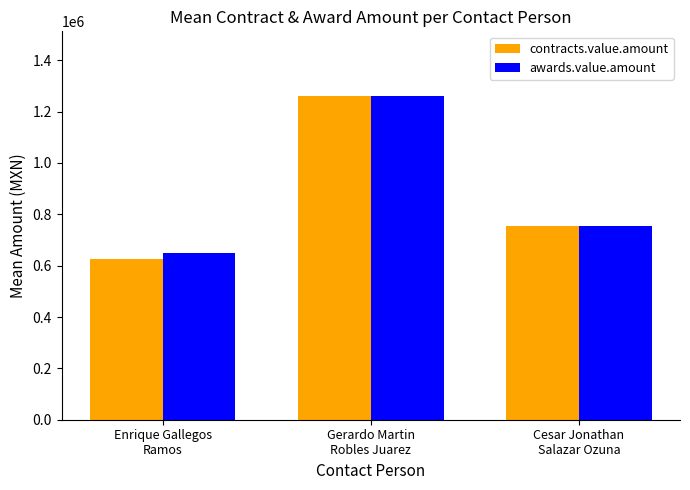

What is the total value across all series at Enrique Gallegos
Ramos?

1273492.2